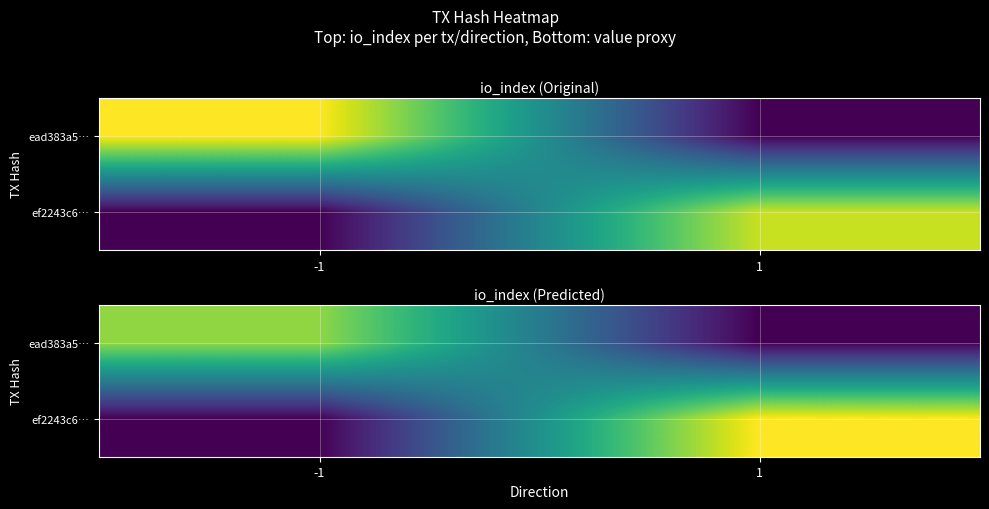

Which label corresponds to the smallest value in the chart?

1